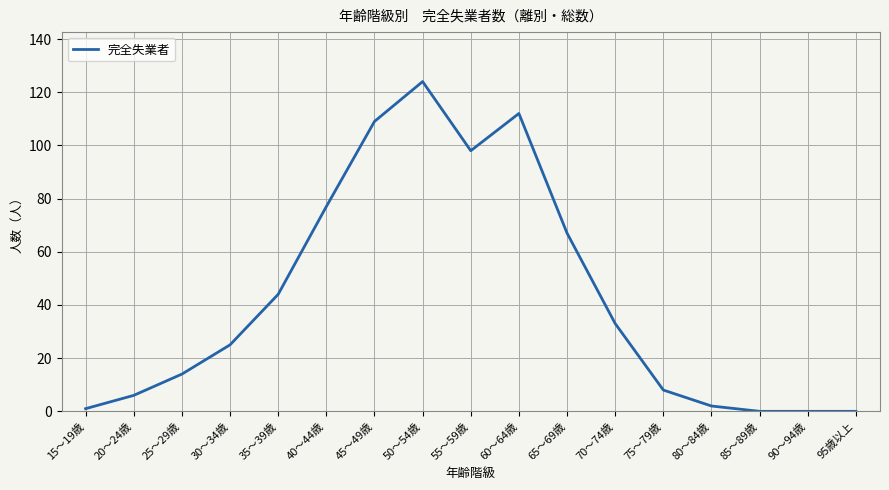

How many values are below 25?

8